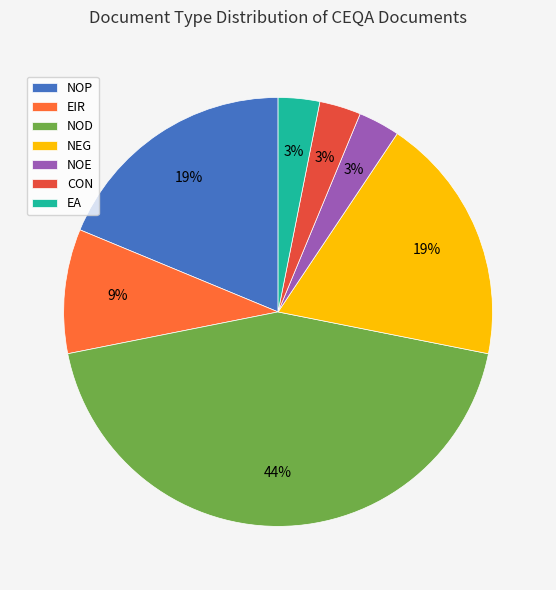

Does NOD represent more than half of the total?

No